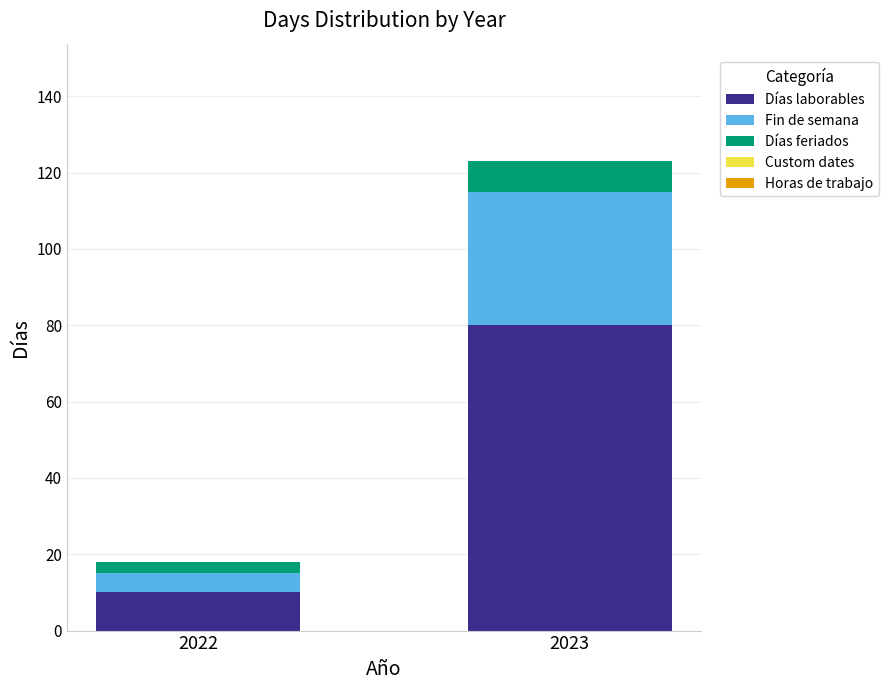

At which label does Días laborables reach its minimum?

2022